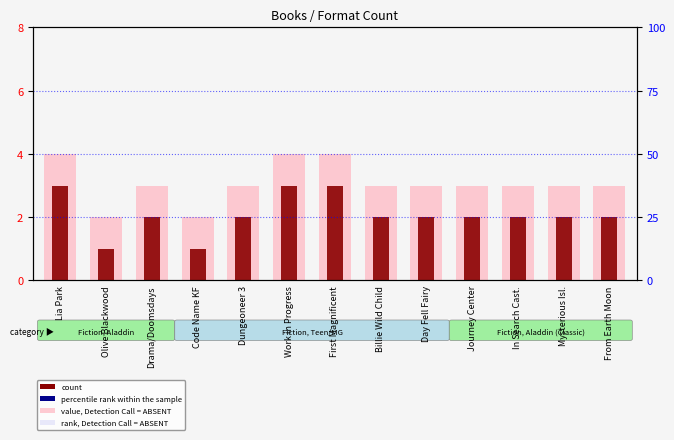

At which label does percentile rank within the sample first exceed 2?

Lia Park